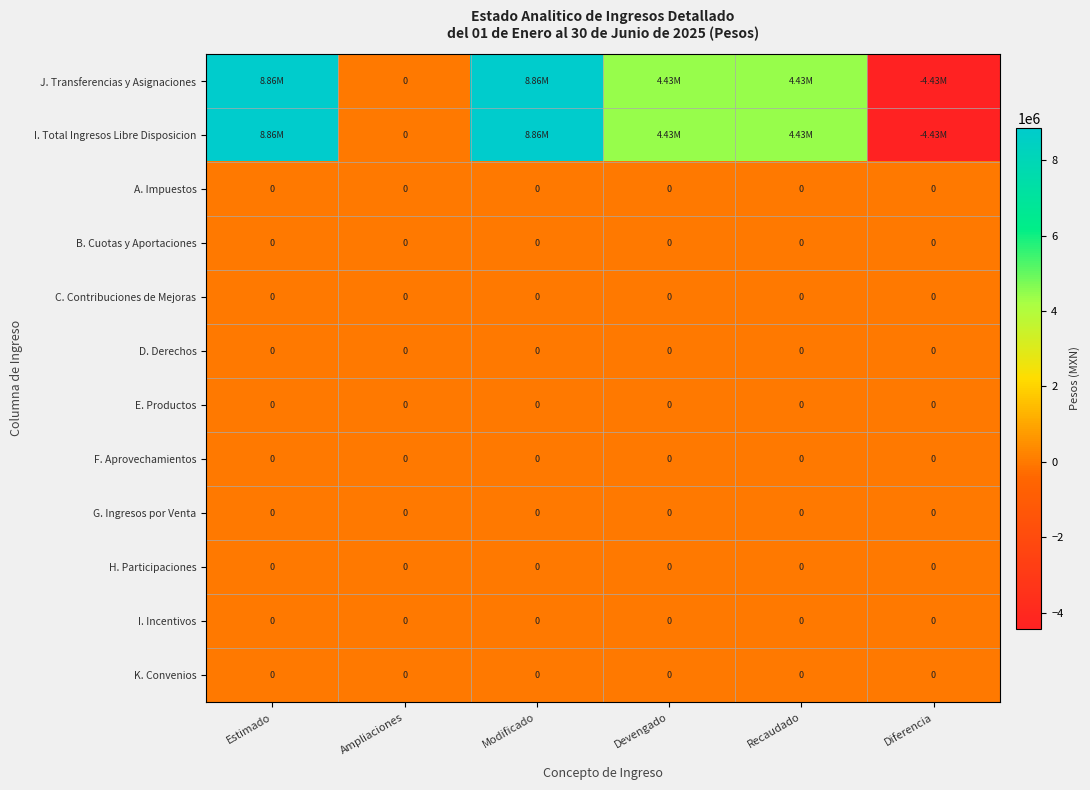

At how many categories does at least one series exceed 148100?

4